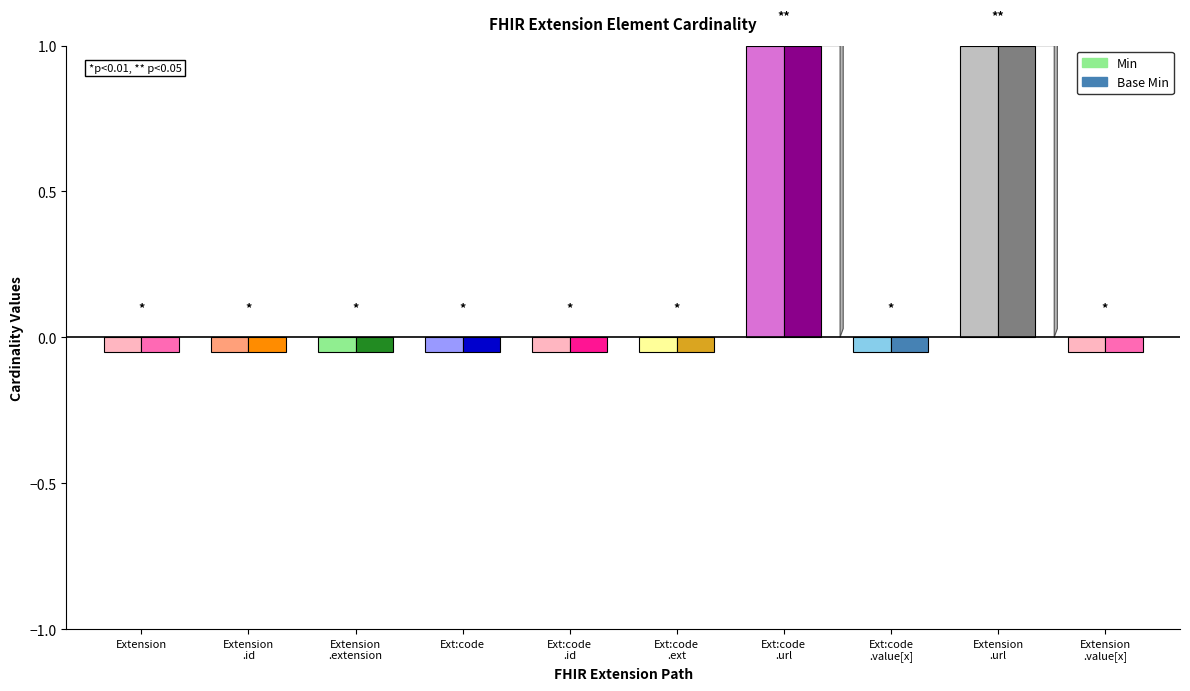

At which category does the chart reach its peak across all series?

Extension.extension:code.url